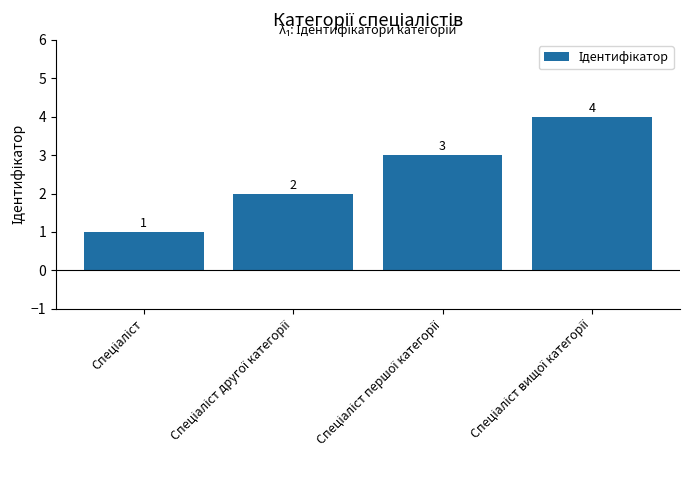

How many values are between 2 and 4?

3